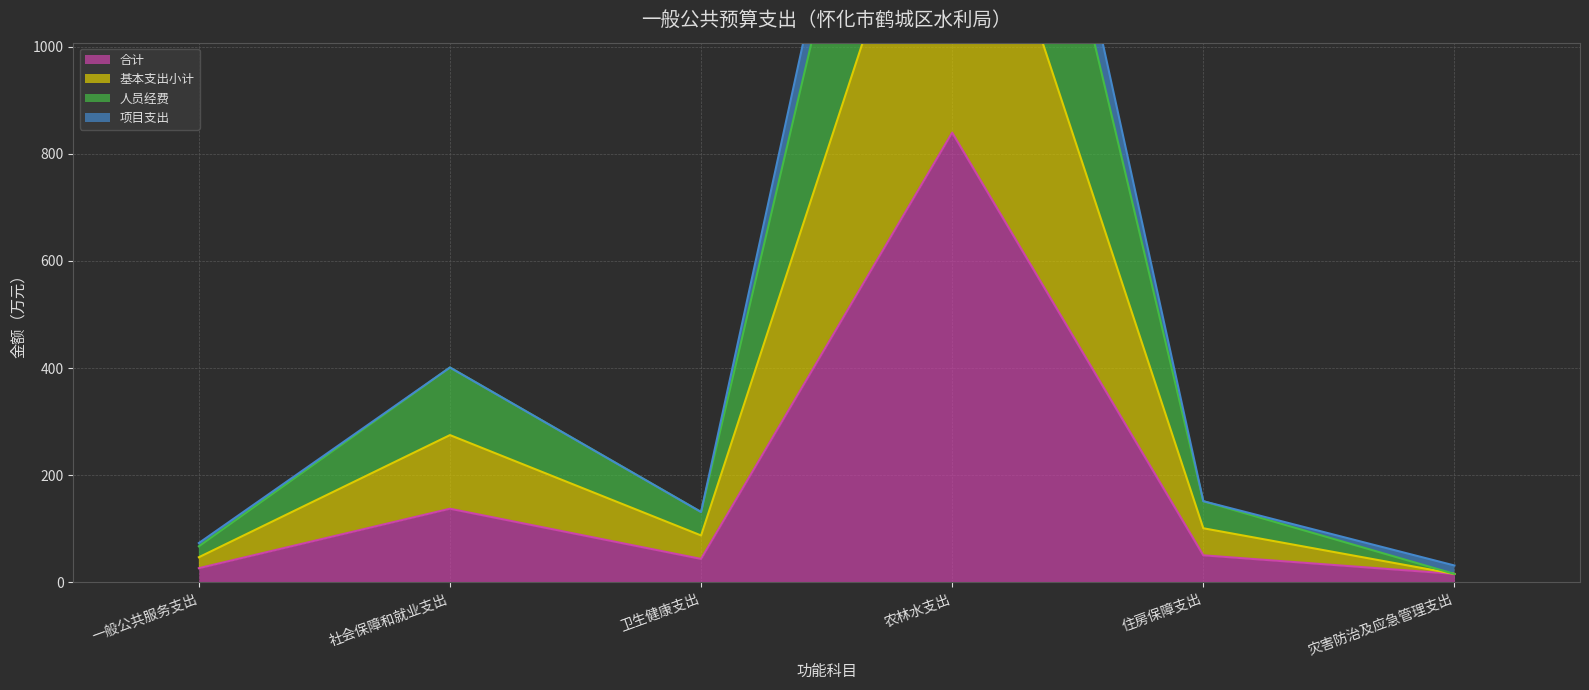

True or false: 合计 has a value of 78.2 at 卫生健康支出.

False